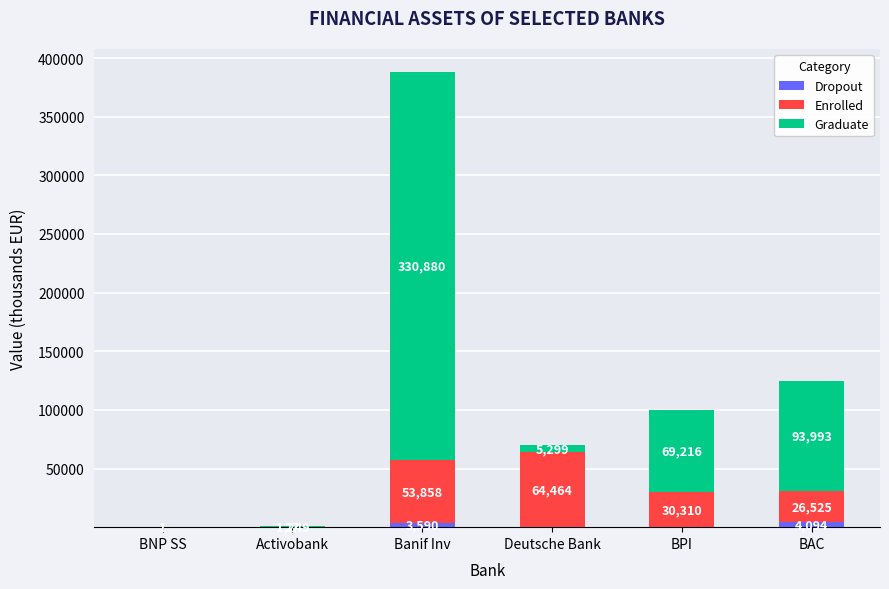

Are the bars horizontal?

No